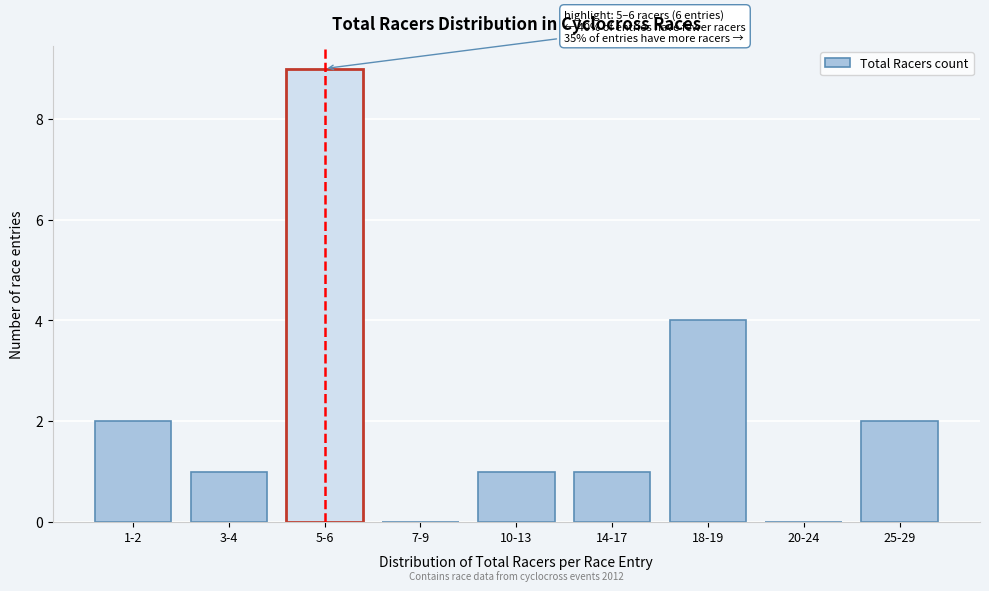

Reading right to left, what are all the values shown in this chart?

25-29=2	20-24=0	18-19=4	14-17=1	10-13=1	7-9=0	5-6=9	3-4=1	1-2=2